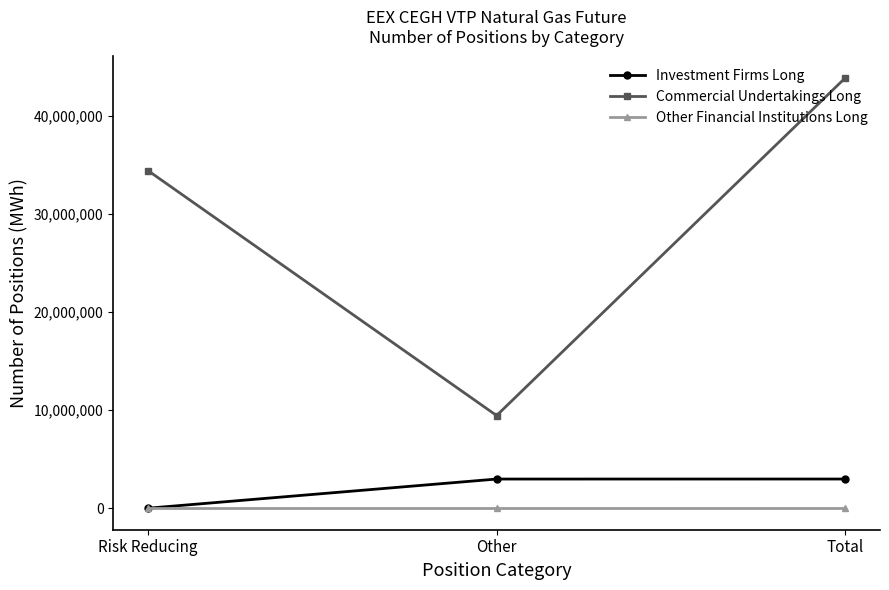

What is the spread (max minus min) of values at Risk Reducing?

34387028